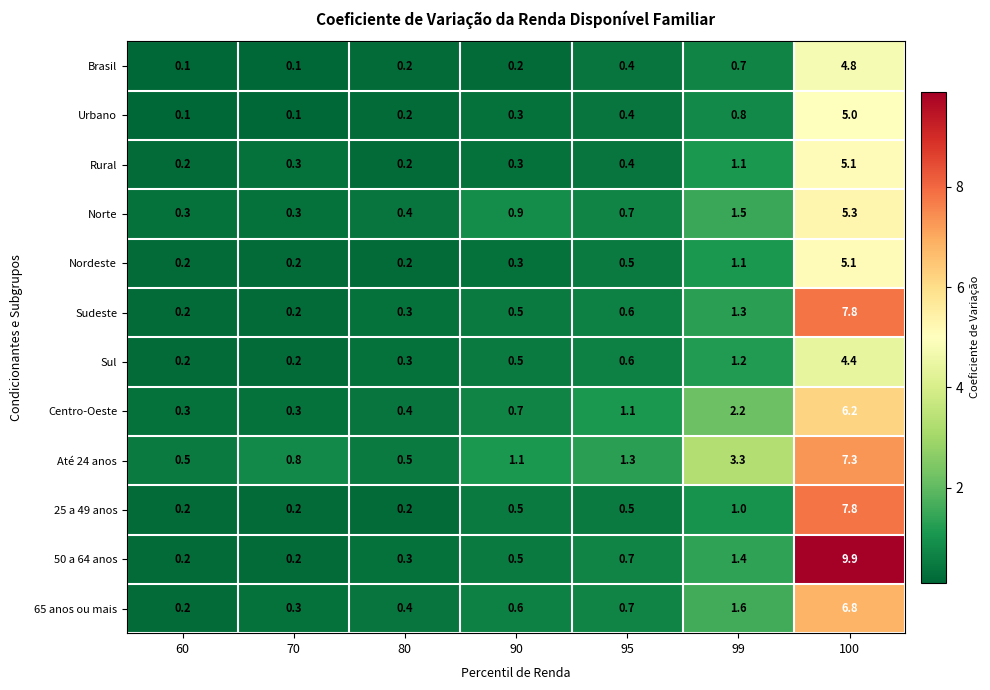

Is it true that Sul equals 0.6 at 95?

True